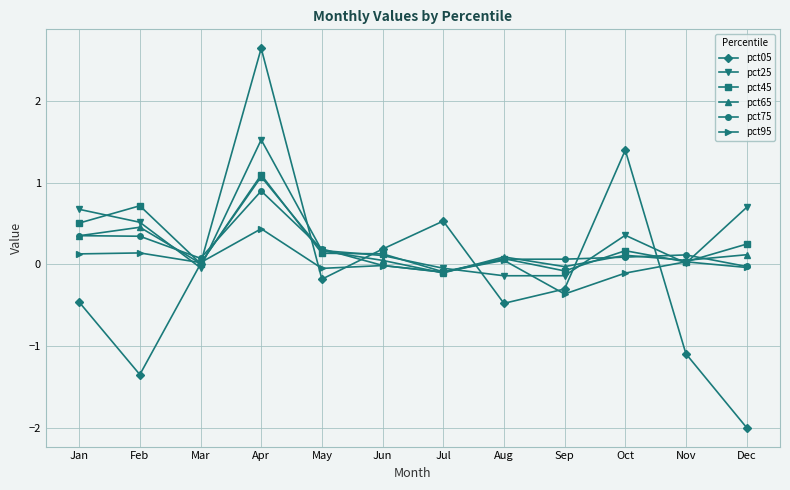

At how many categories does at least one series exceed -1?

12